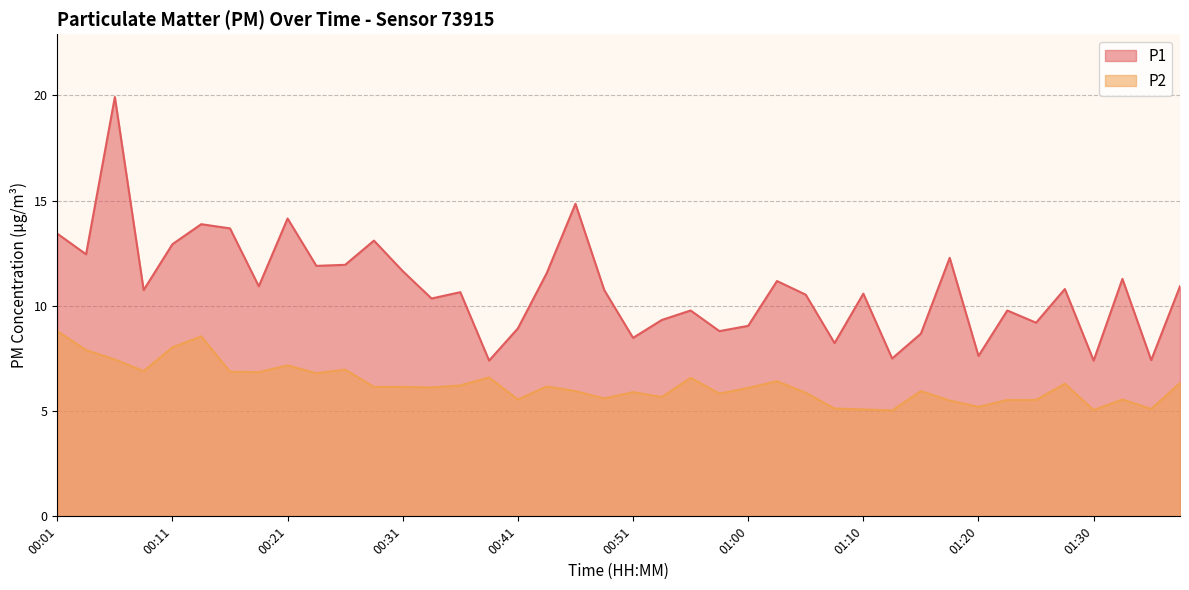

How many data points in P2 are less than 6?

18